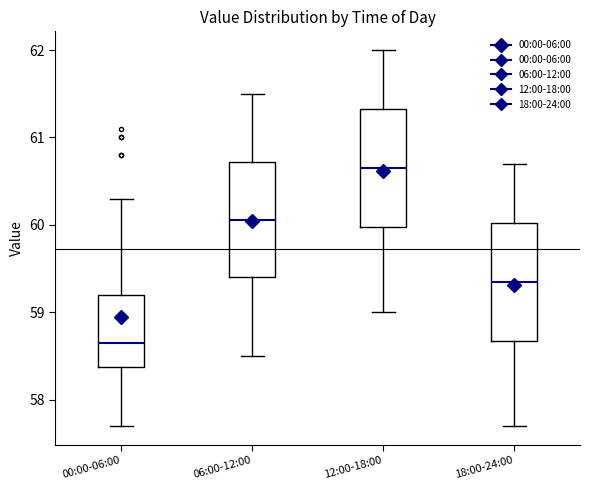

Which box has the highest median line?

12:00-18:00